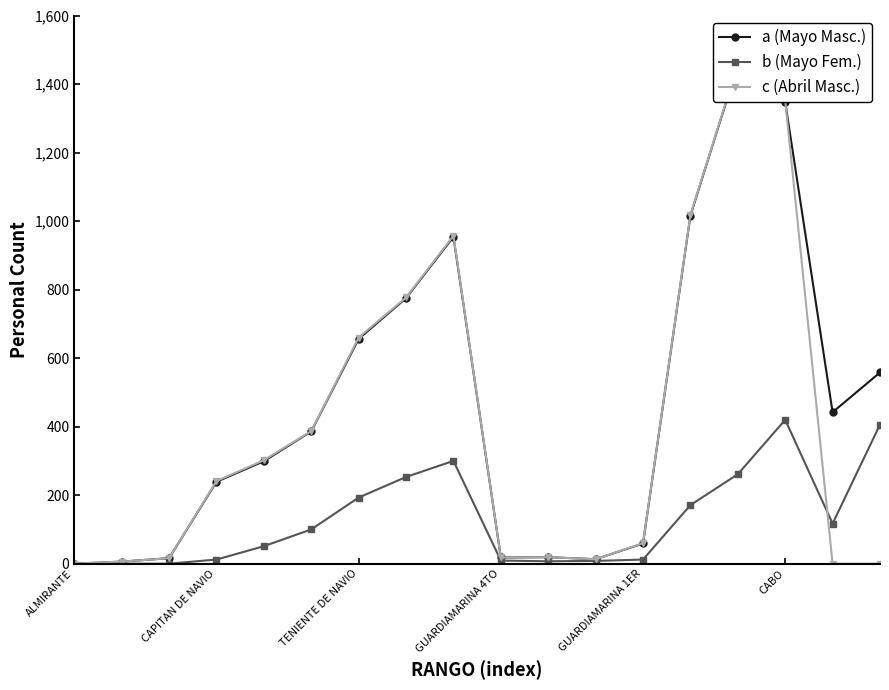

What is the value of the c (Abril Masc.) point at the 4th from the left?

241